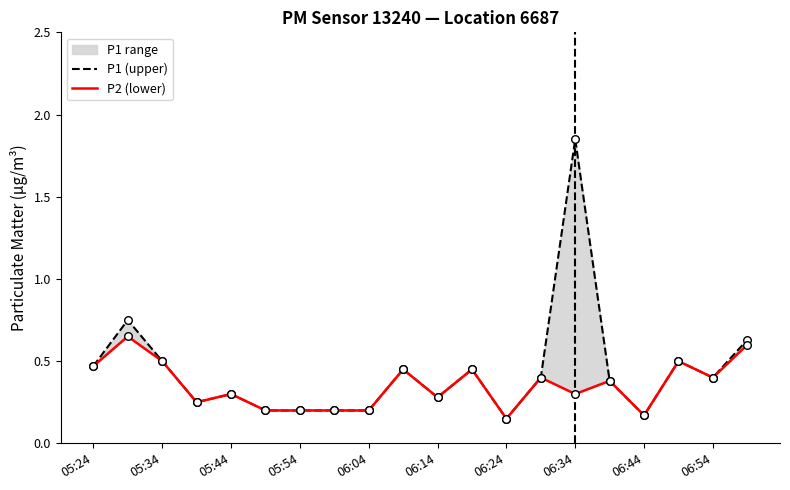

At which category is the sum across all series the highest?

06:34